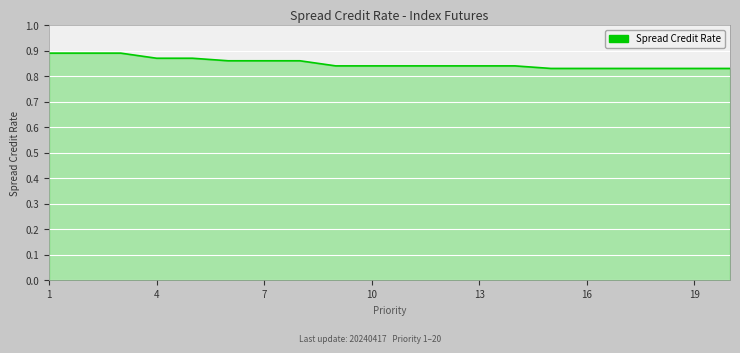

What is the label of the 20th point from the right?

1